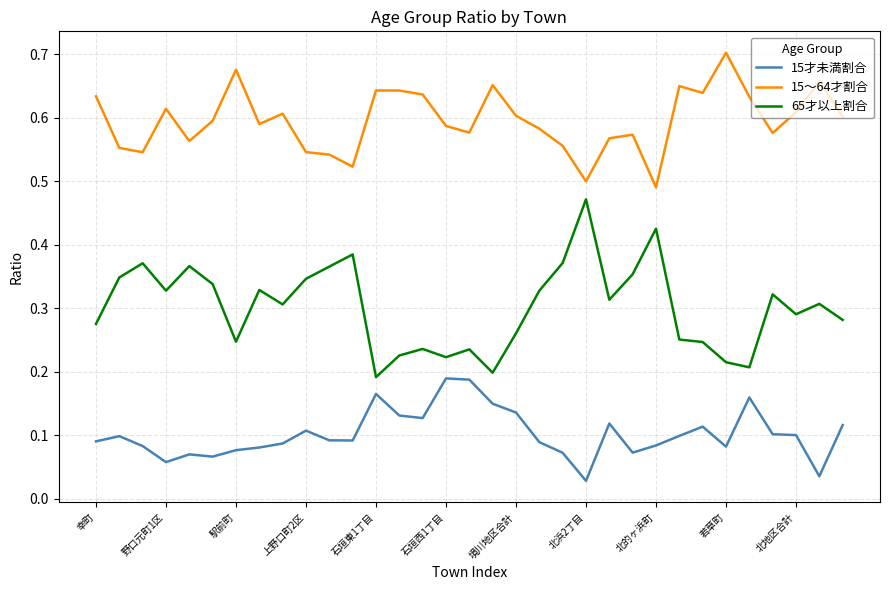

True or false: 15才未満割合 and 15～64才割合 cross at least once.

False